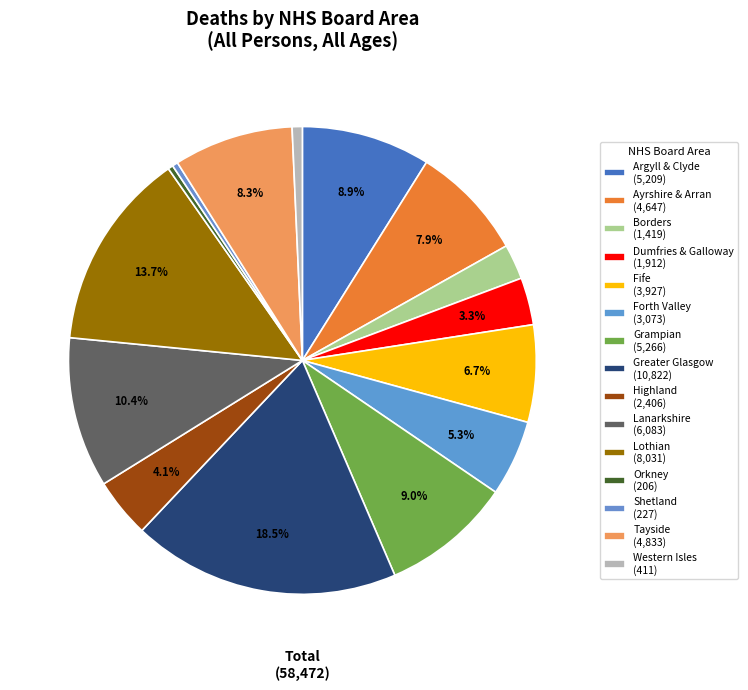

How many segments does this pie chart have?

15